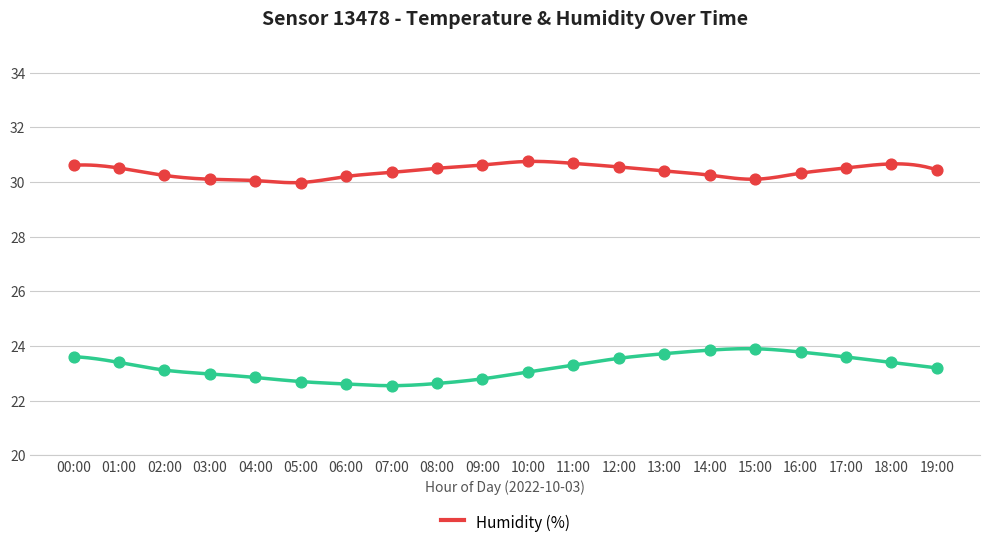

Is the value of Temperature (°C) at 01:00 greater than the value of Humidity (%) at 00:00?

No